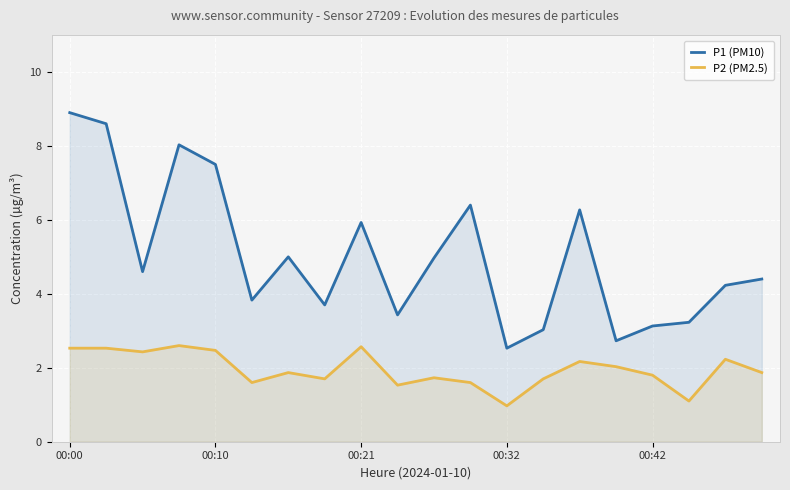

True or false: P2 (PM2.5) has a value of 0.2 at 00:32.

False